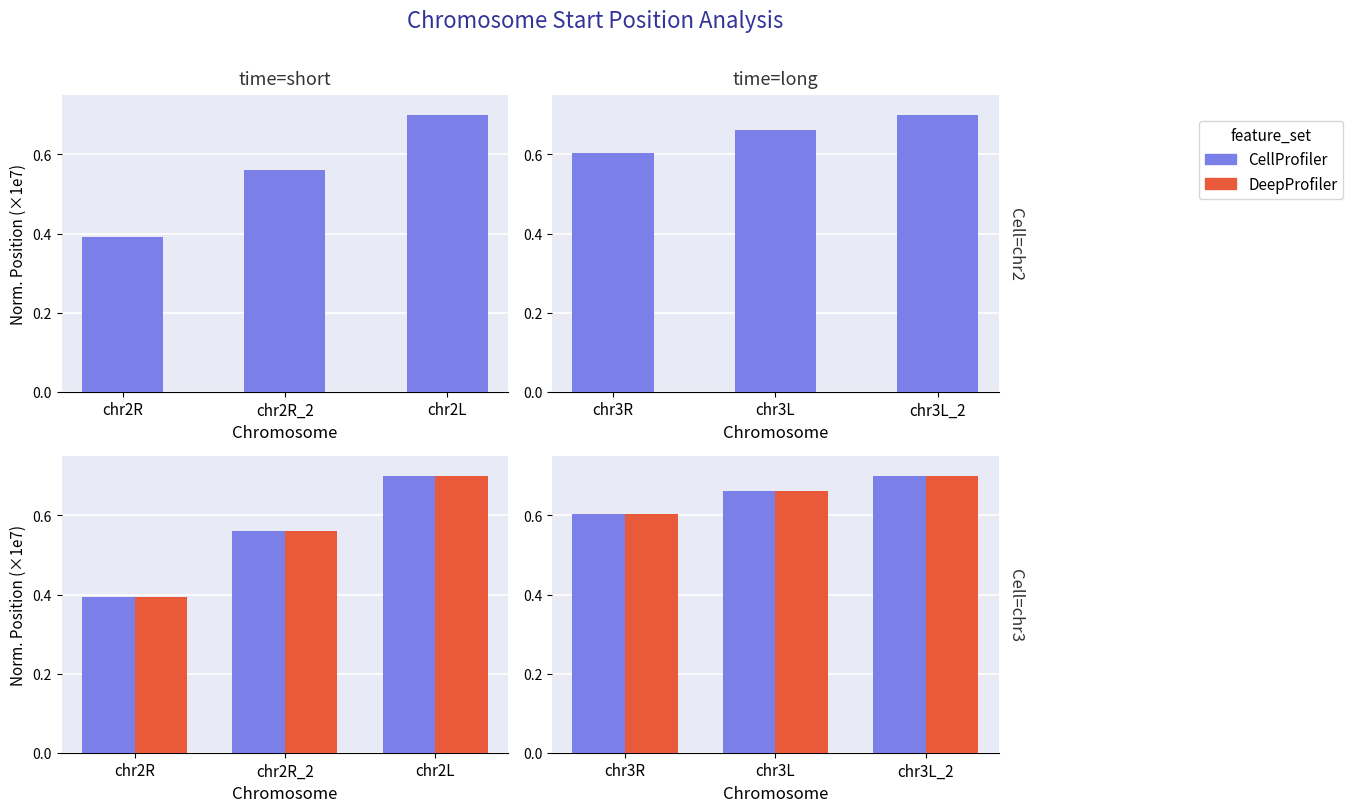

What position from the left is chr3L?

2